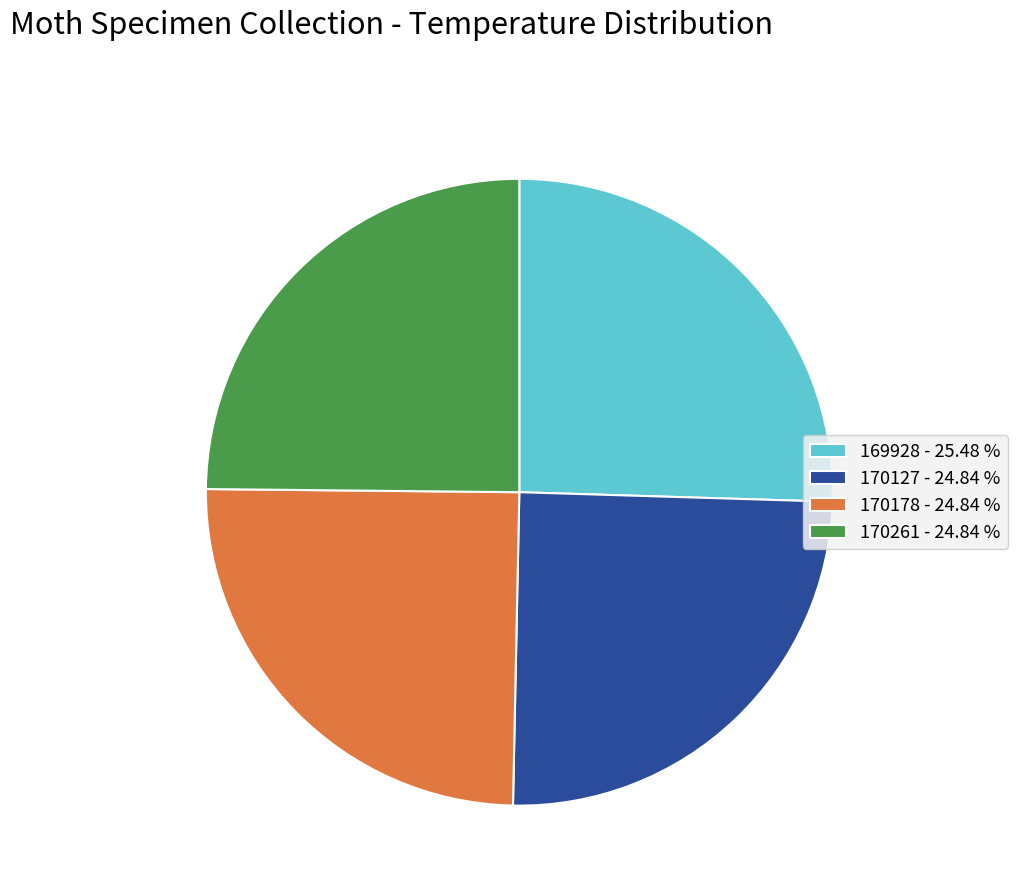

Is 170127 - 24.84 % the majority of the pie?

No